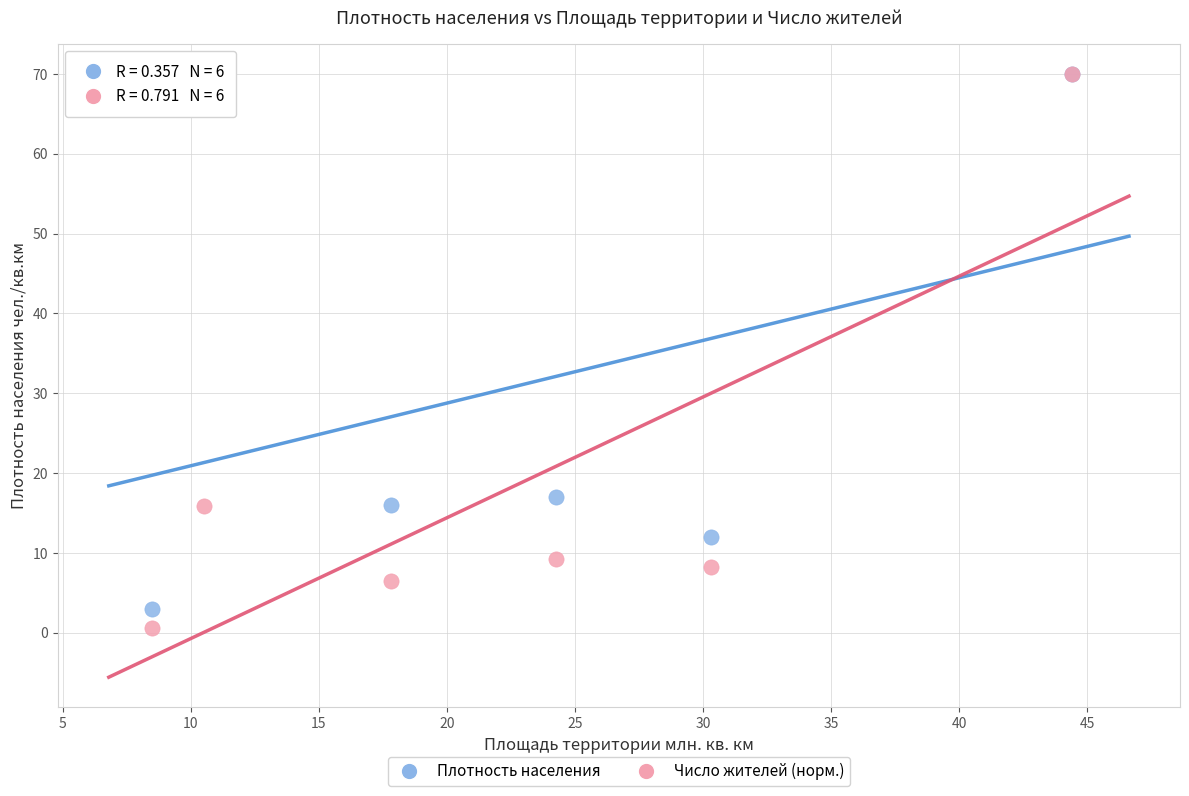

Across all series, what Y value is closest to 35?

17.0